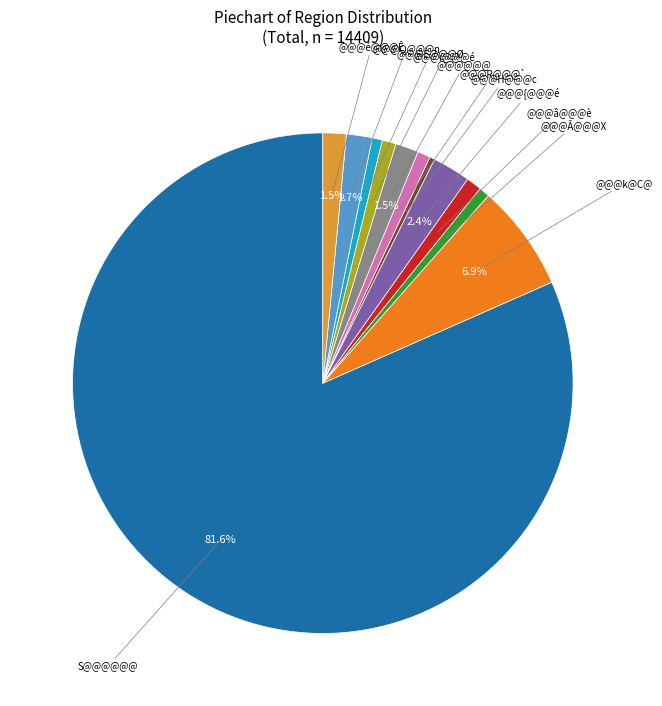

What is the largest slice in the pie chart?

S@@@@@@